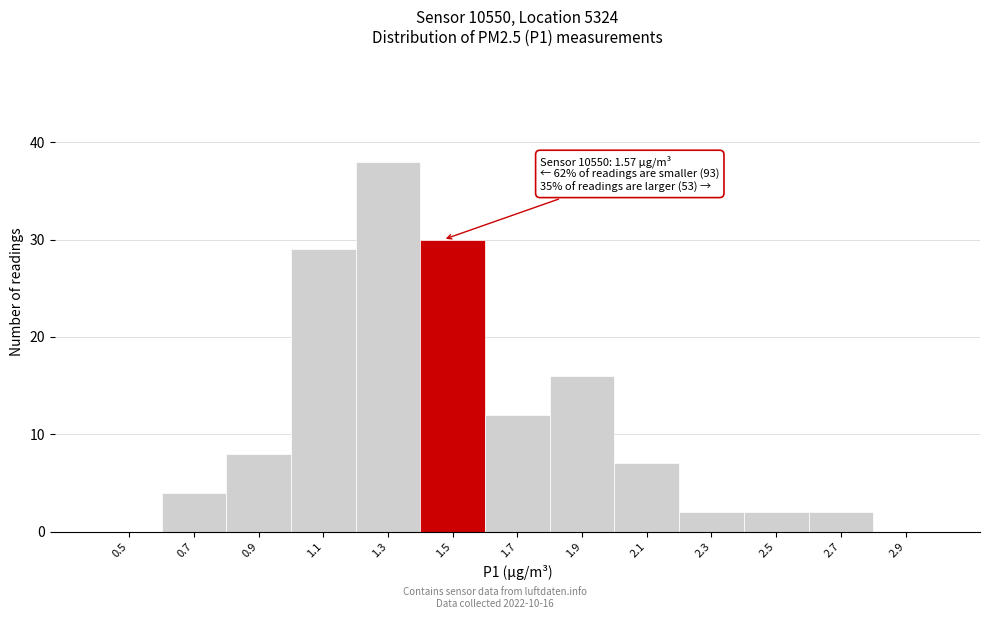

Reading left to right, transcribe all the data shown in this chart.

0.5=0	0.7=4	0.9=8	1.1=29	1.3=38	1.5=30	1.7=12	1.9=16	2.1=7	2.3=2	2.5=2	2.7=2	2.9=0